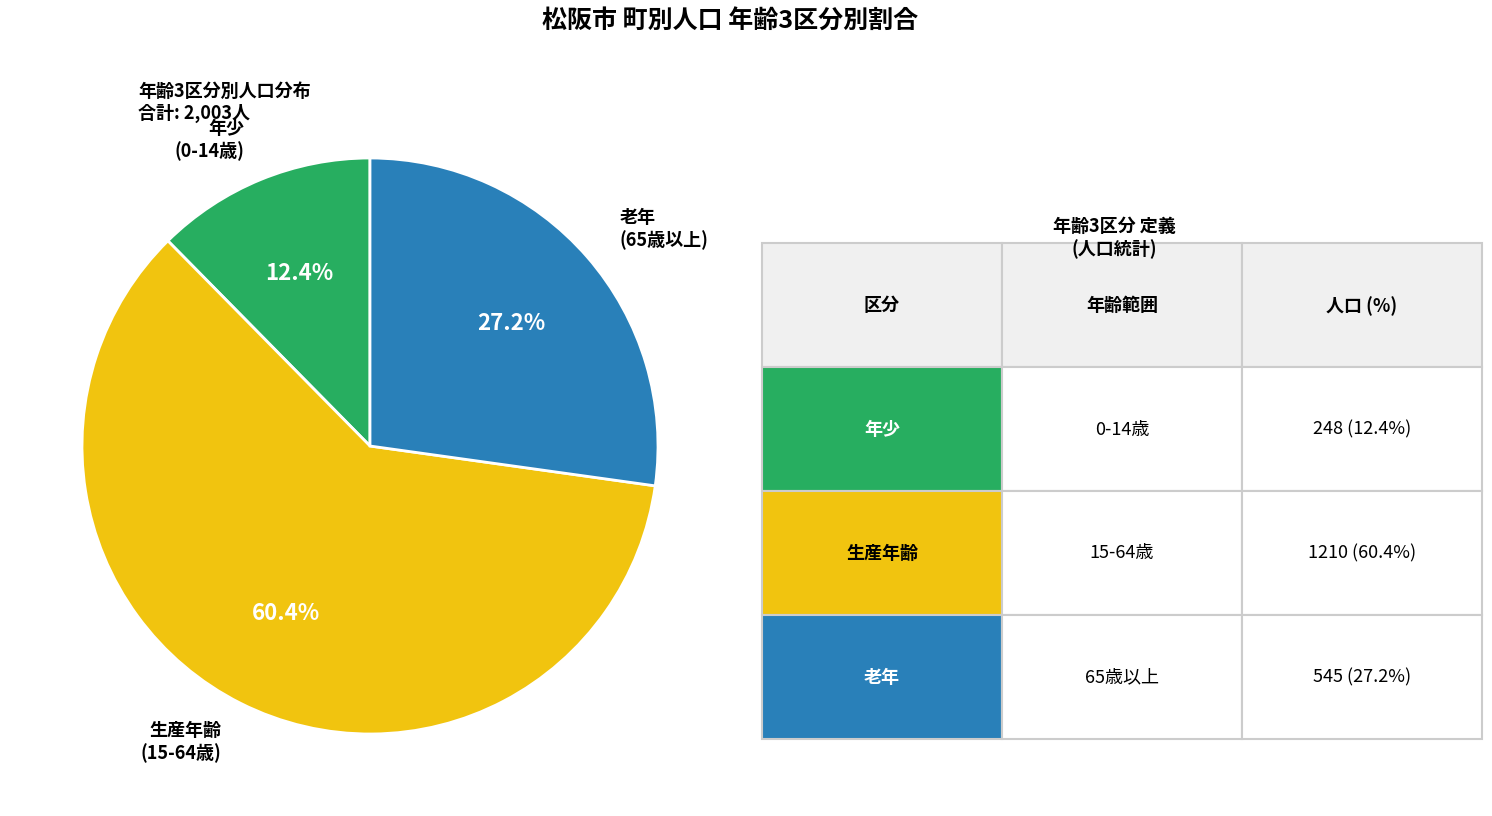

To the nearest percent, what is the average slice percentage?

33%